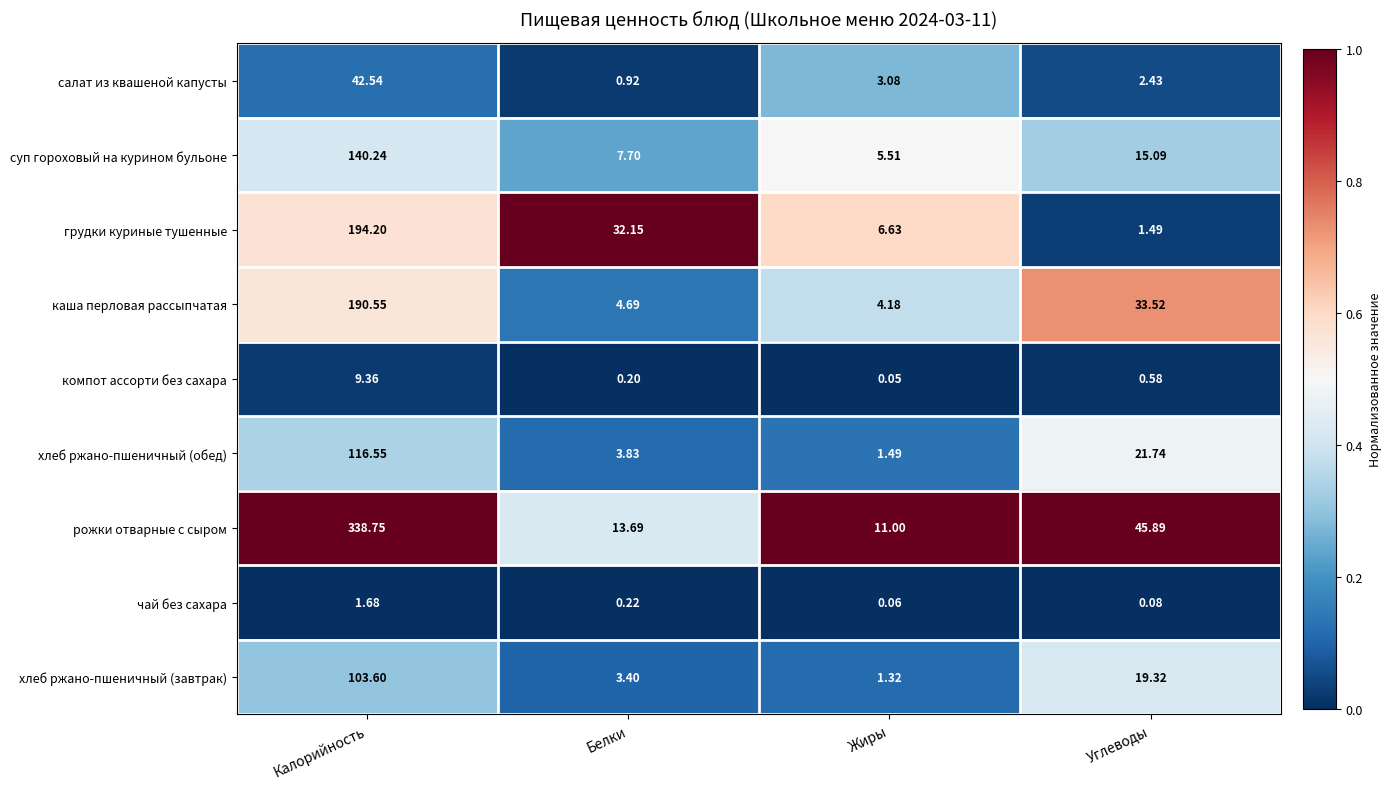

Which series has the largest range (max minus min)?

рожки отварные с сыром